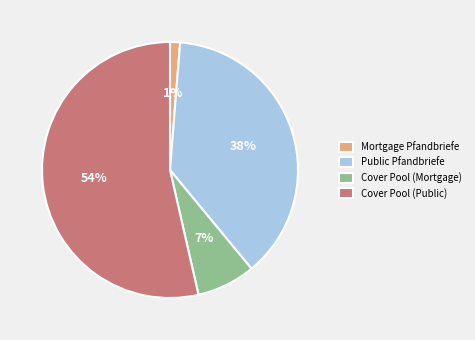

Is the sum of Mortgage Pfandbriefe and Cover Pool (Mortgage) greater than half?

No